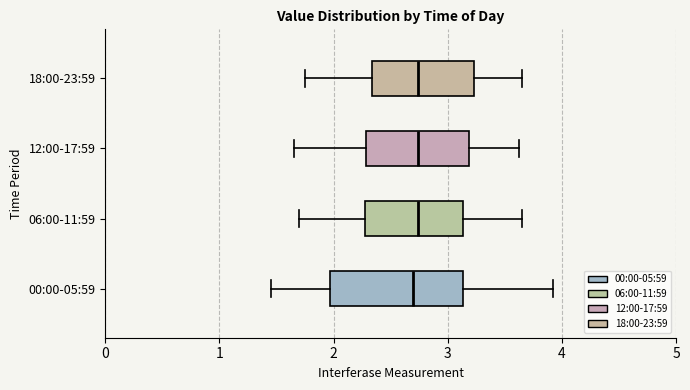

Reading bottom to top, transcribe this box plot: for each box, give where its median line is, the range the box spans, and where its two whiskers end, as read against the x-axis. The values are not printed on the chart, so give them approximately, as read against the axis.

00:00-05:59: median 2.7, box 2.0 to 3.1, whiskers 1.5 to 3.9
06:00-11:59: median 2.7, box 2.3 to 3.1, whiskers 1.7 to 3.7
12:00-17:59: median 2.7, box 2.3 to 3.2, whiskers 1.7 to 3.6
18:00-23:59: median 2.7, box 2.3 to 3.2, whiskers 1.8 to 3.7